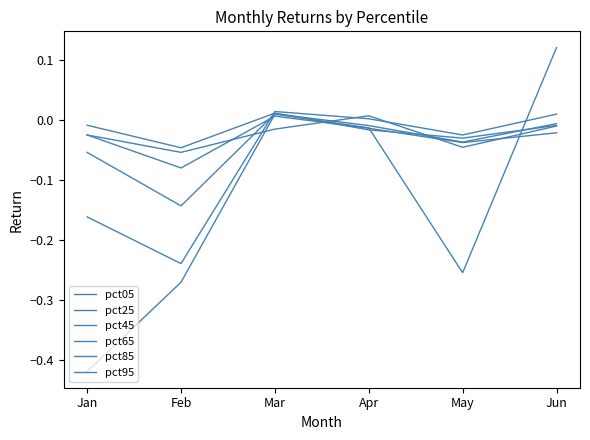

Is this an area chart (filled region under the line)?

No